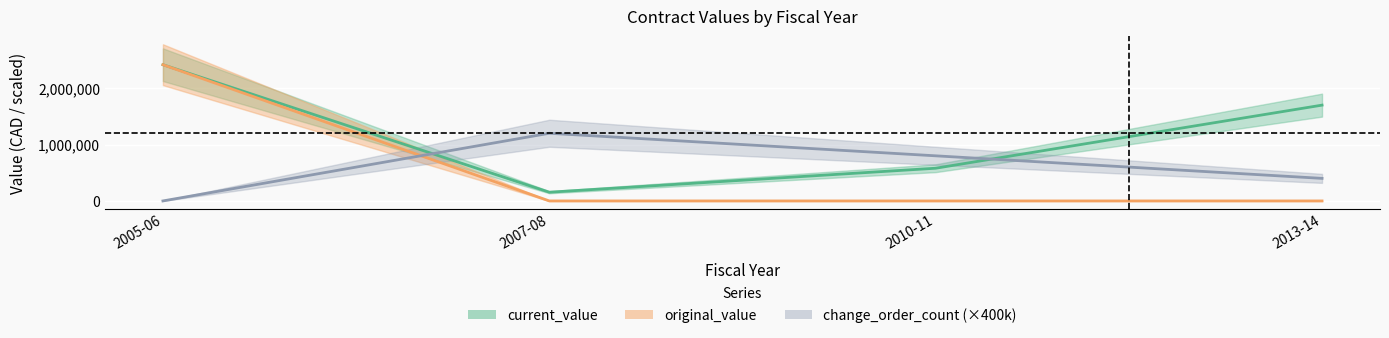

Which category has the highest value in the change_order_count series?

2007-08